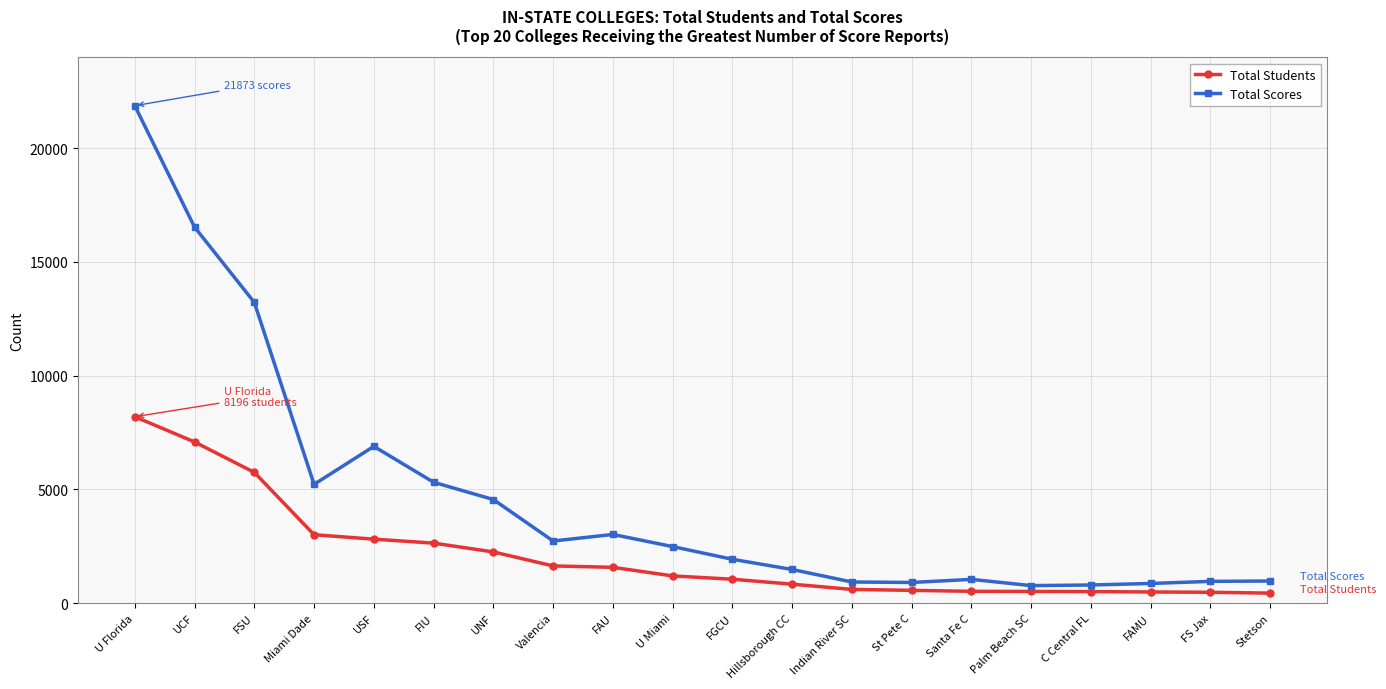

Which category has the highest value in the Total Scores series?

U Florida